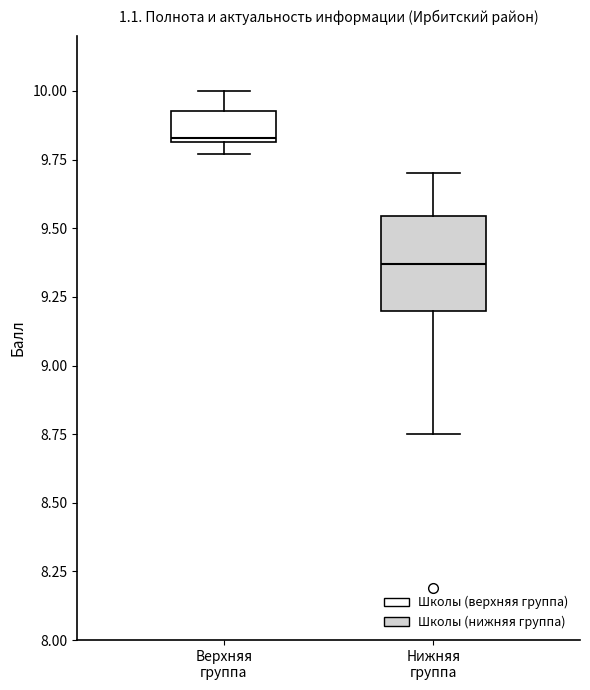

Reading left to right, read every box against the y-axis: the position of its median line, the range the box covers, and the ends of its whiskers. The values are not printed on the chart, so give them approximately, as read against the axis.

Верхняя группа: median 9.85, box 9.80 to 9.95, whiskers 9.75 to 10.00
Нижняя группа: median 9.35, box 9.20 to 9.55, whiskers 8.75 to 9.70